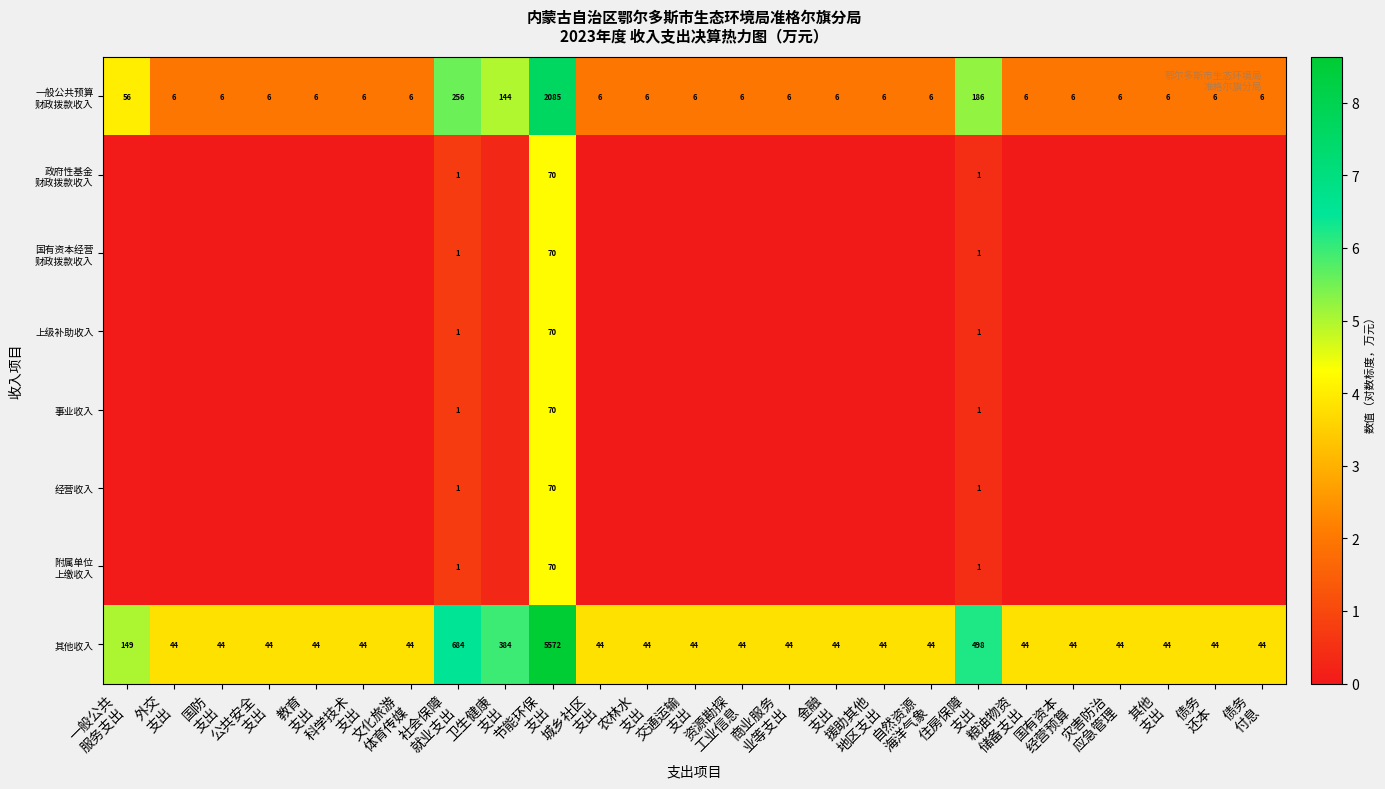

What is the difference between the maximum and minimum values in the 其他收入 series?

4.8